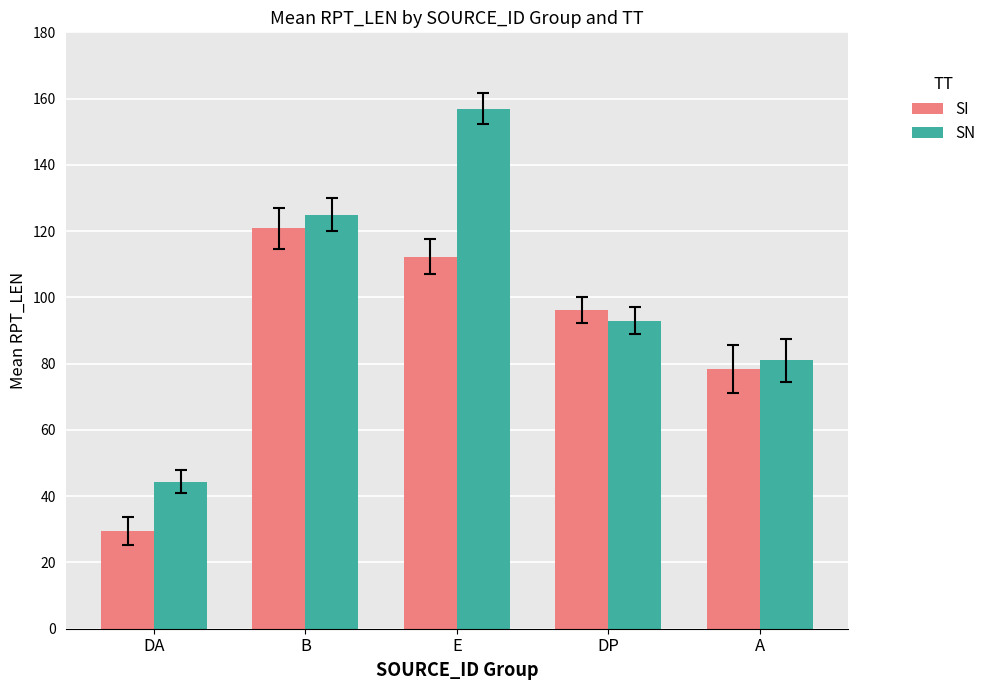

What is the value of the SN bar at the 4th from the left?

93.0